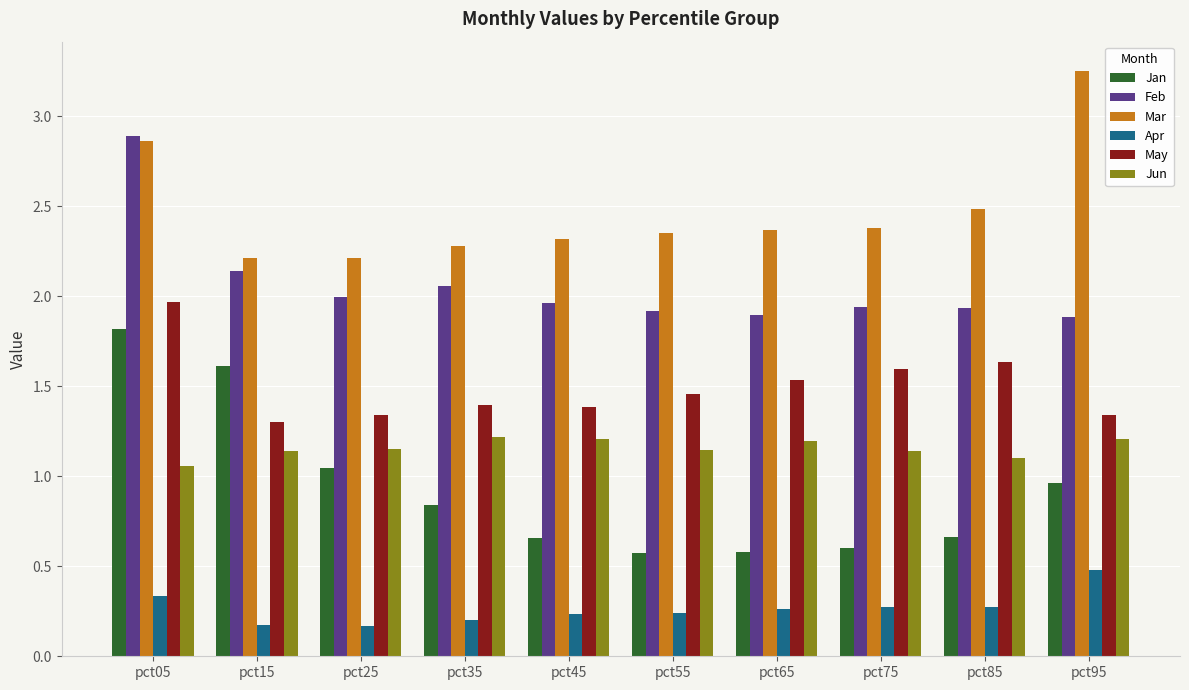

What is the total value across all series at pct85?

8.1